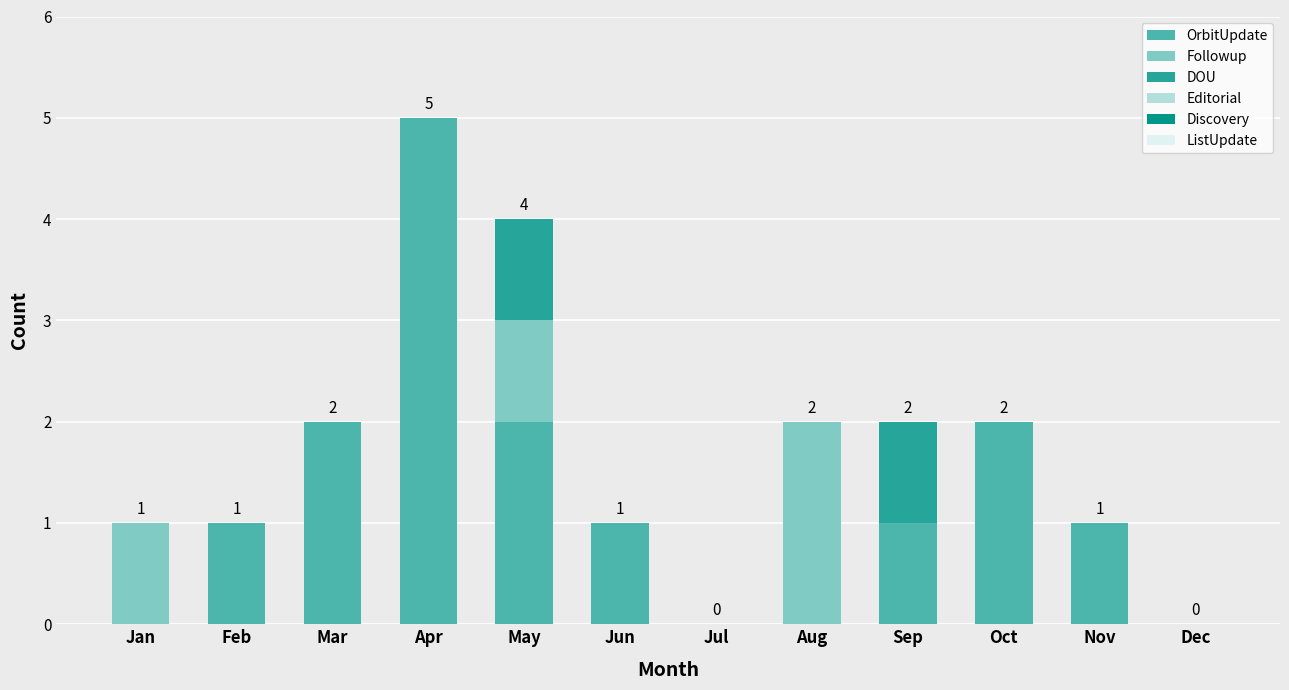

Are the bars grouped side by side (vs. stacked)?

No